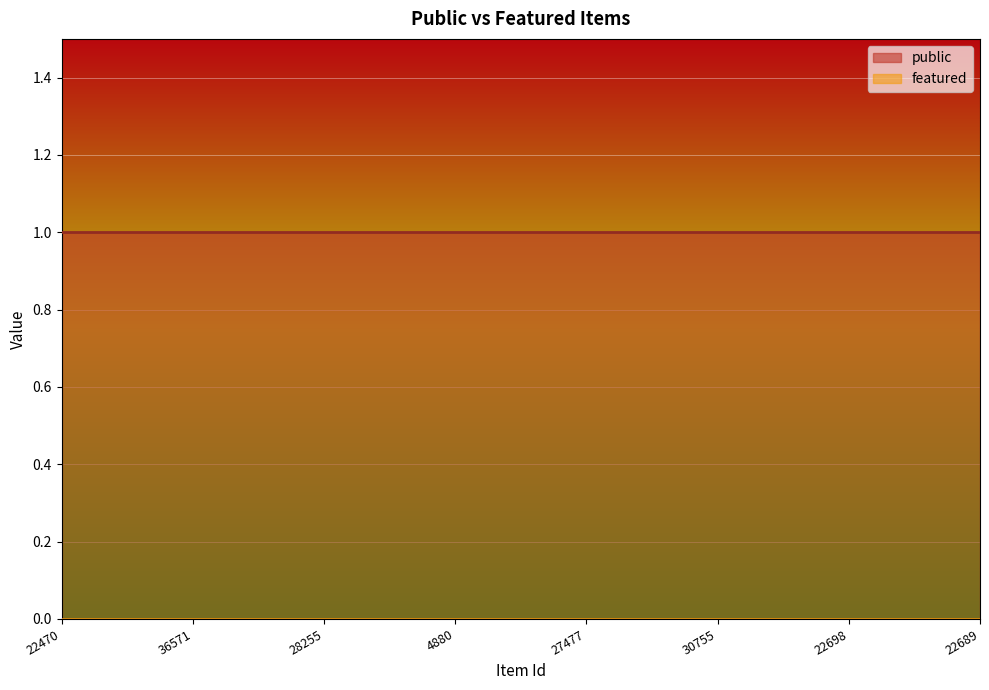

What is the spread (max minus min) of values at 36571?

1